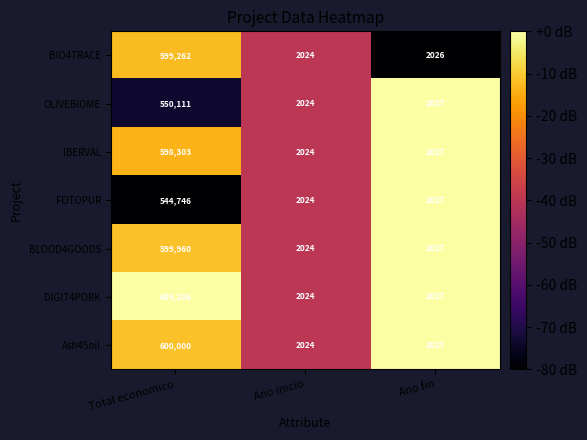

Which series has the largest range (max minus min)?

DIGIT4PORK